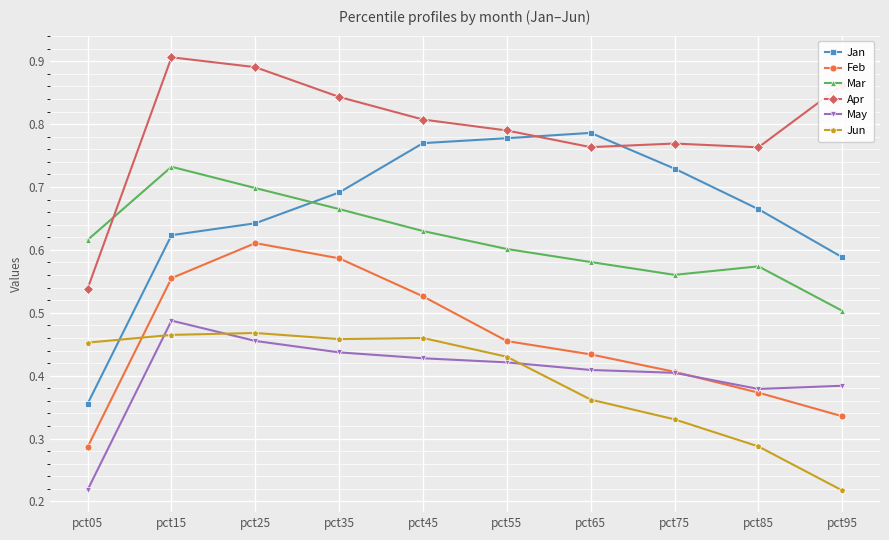

Is it true that Mar equals 0.6 at pct85?

True